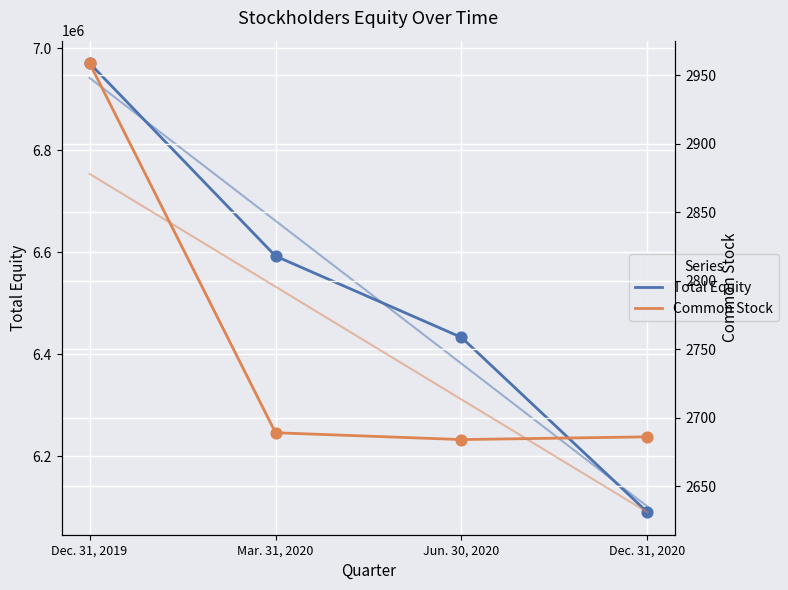

Which series reaches the maximum Y coordinate?

Total Equity